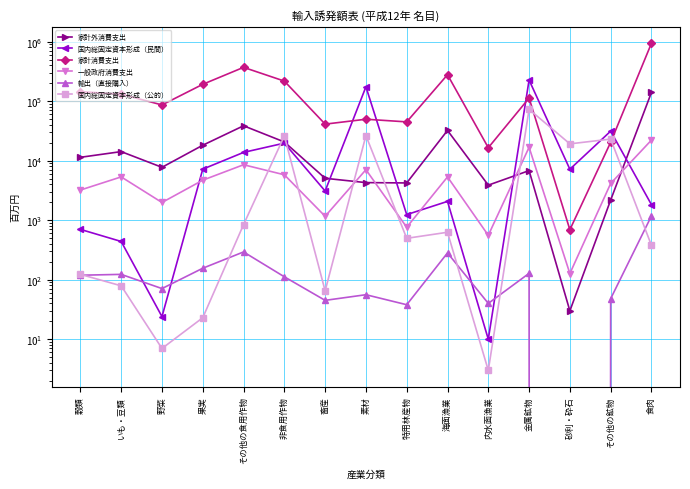

Reading left to right, what are all the values shown in this chart?

家計外消費支出: 11390	14204	7736	18178	38580	20621	5059	4281	4225	32216	3880	6806	30	2181	140232
国内総固定資本形成（民間）: 701	439	24	7207	13778	19717	3093	174082	1241	2070	10	226573	7181	31350	1824
家計消費支出: 144147	130941	86393	191828	369820	217238	41100	49697	44840	277929	16515	112733	692	20374	939255
一般政府消費支出: 3211	5340	1984	4703	8548	5793	1164	7055	761	5331	557	16791	127	4137	22165
輸出（直接購入）: 119	123	71	156	293	112	45	56	38	282	40	128	0	48	1179
国内総固定資本形成（公的）: 123	79	7	23	844	26031	65	26354	496	627	3	72939	19168	23064	378